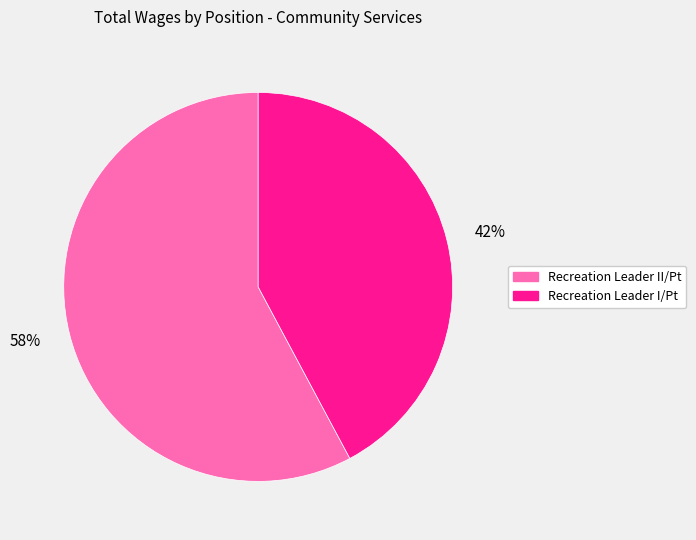

Which slice is the largest?

Recreation Leader II/Pt